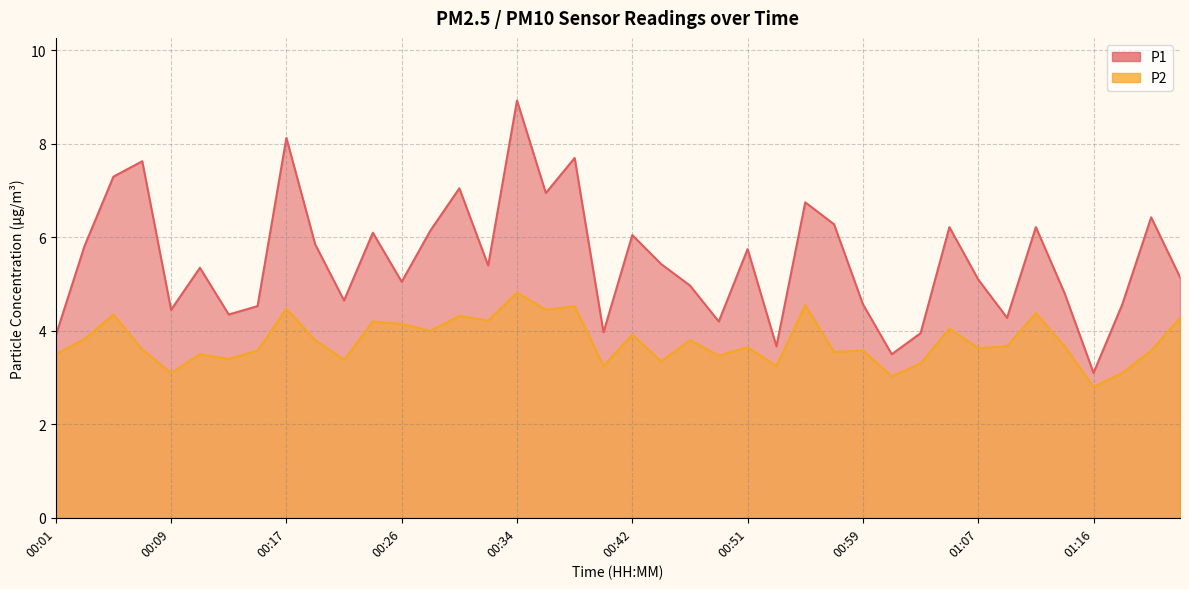

Which series has the largest total across all categories?

P1